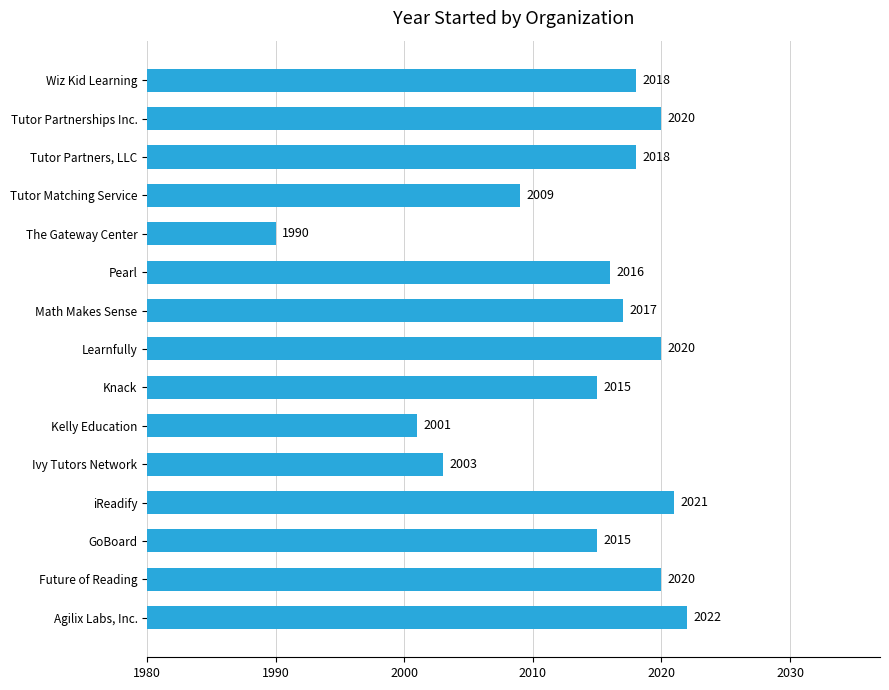

How many series are shown in this chart?

1